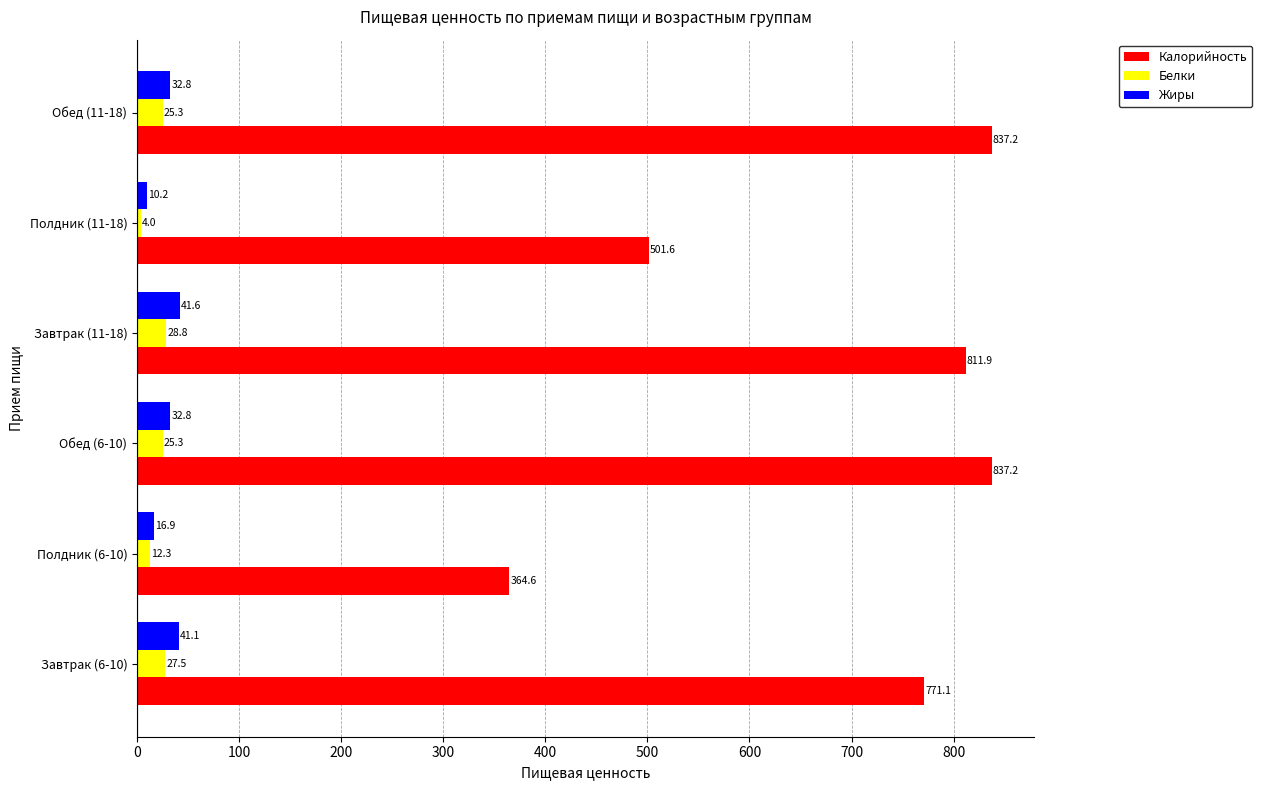

At how many categories does at least one series exceed 535?

4